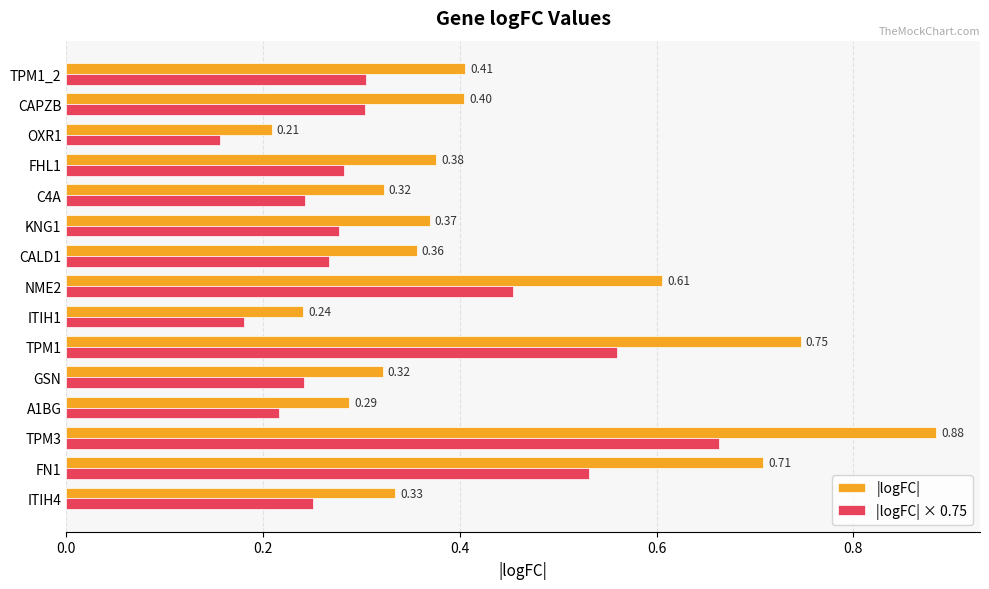

List the series in order of their overall mean, lowest first.

|logFC| × 0.75, |logFC|